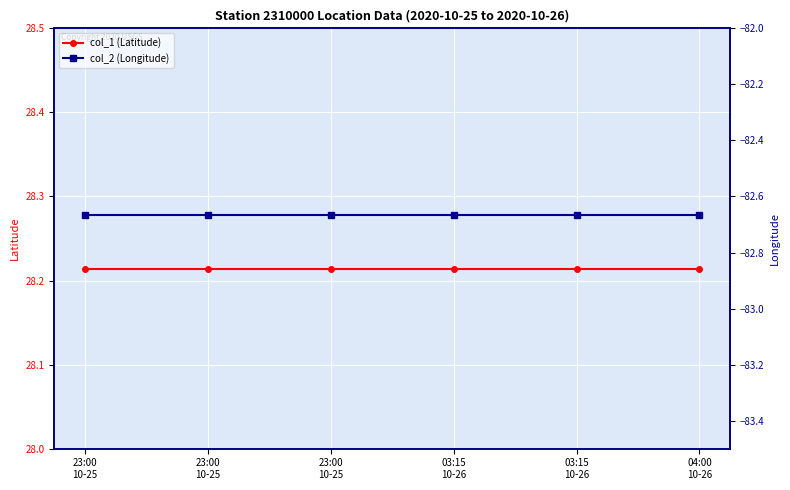

True or false: col_1 (Latitude) has more than 1 interior local peaks.

False